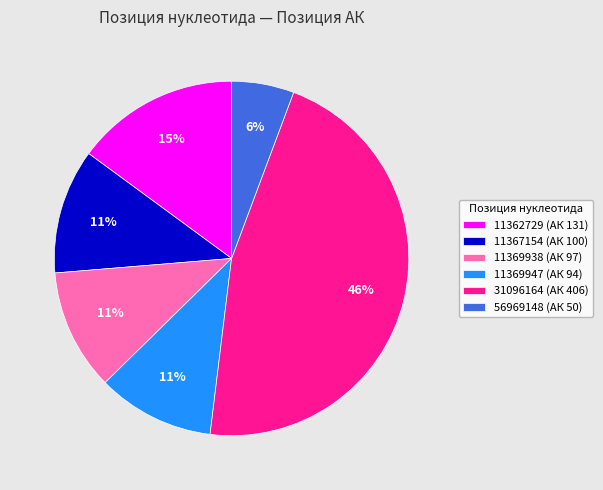

How many segments does this pie chart have?

6